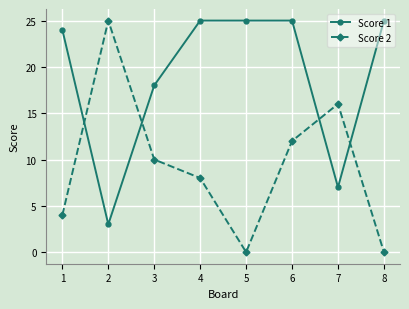

At 2, list the series in order from smallest to largest.

Score 1, Score 2